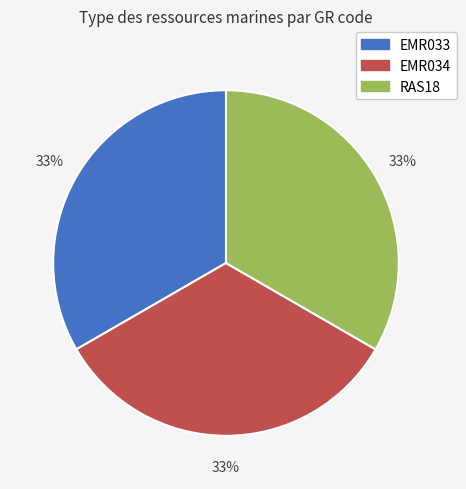

Does RAS18 account for over 50% of the chart?

No